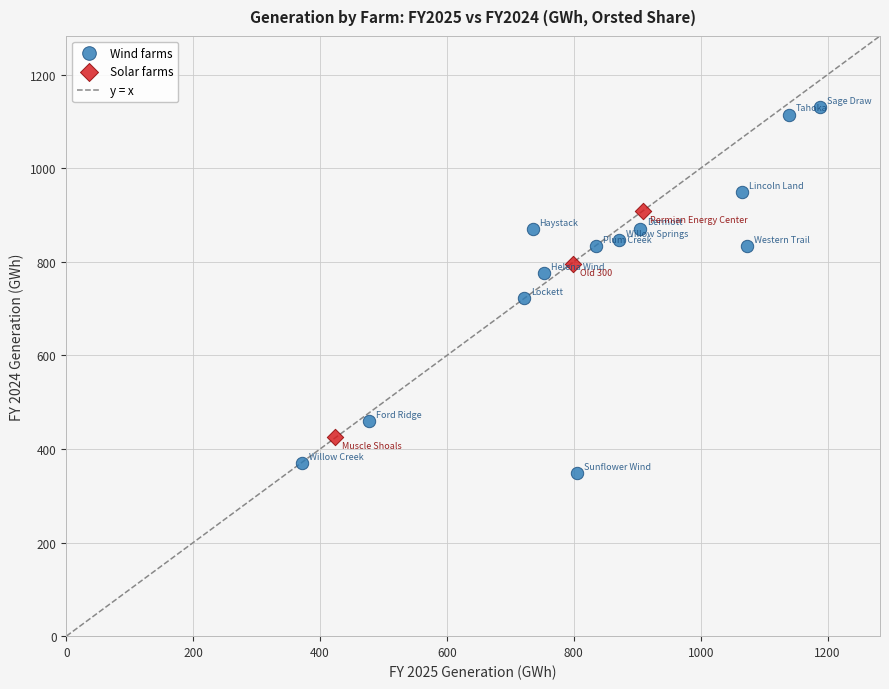

Which series has the largest Y range (max minus min)?

Wind farms